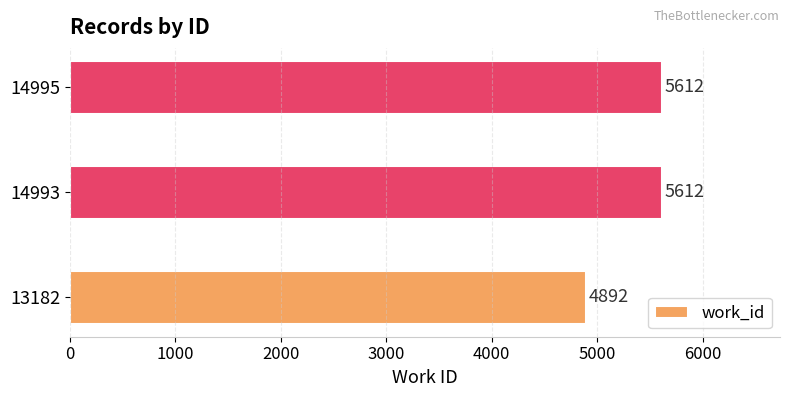

Reading bottom to top, list all the values displayed in this chart.

13182=4892	14993=5612	14995=5612